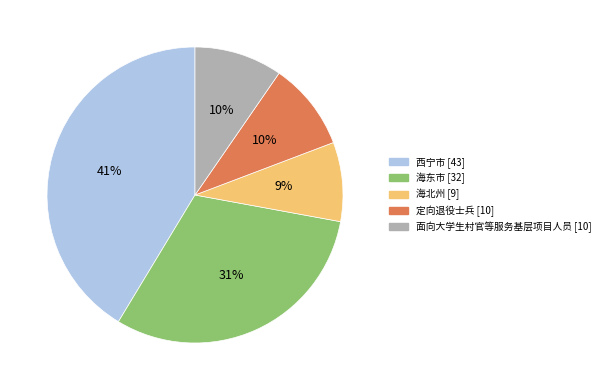

To the nearest percent, what is the average slice percentage?

20%